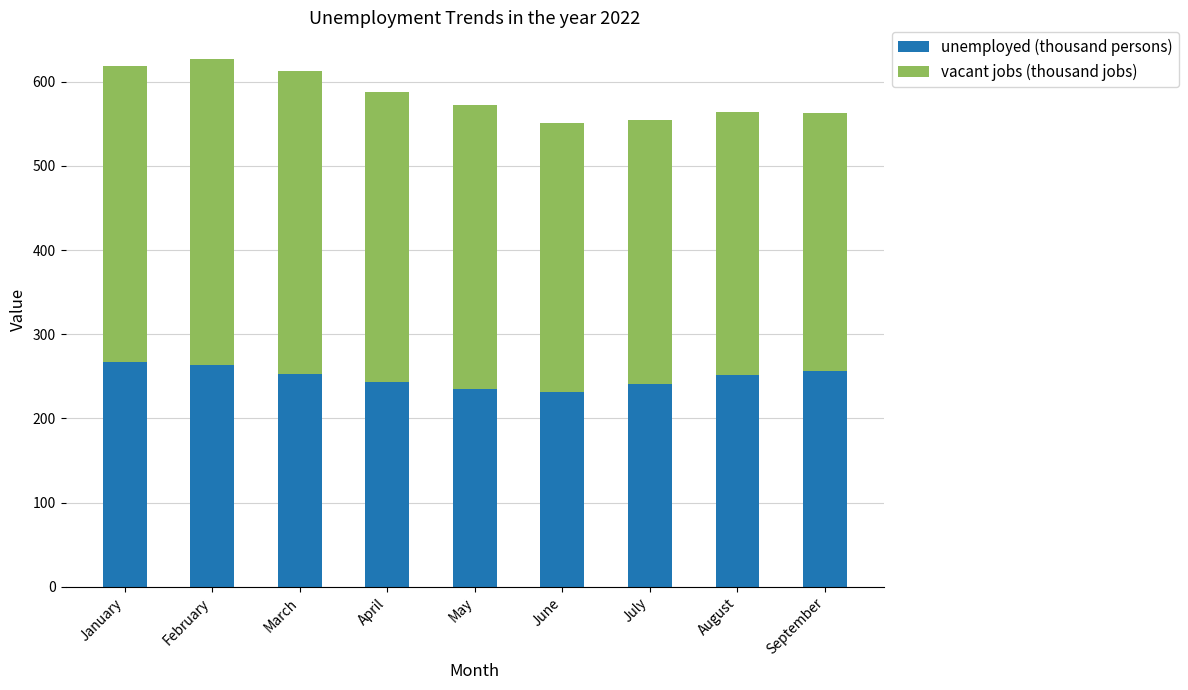

How many data points in unemployed (thousand persons) are less than 251?

4